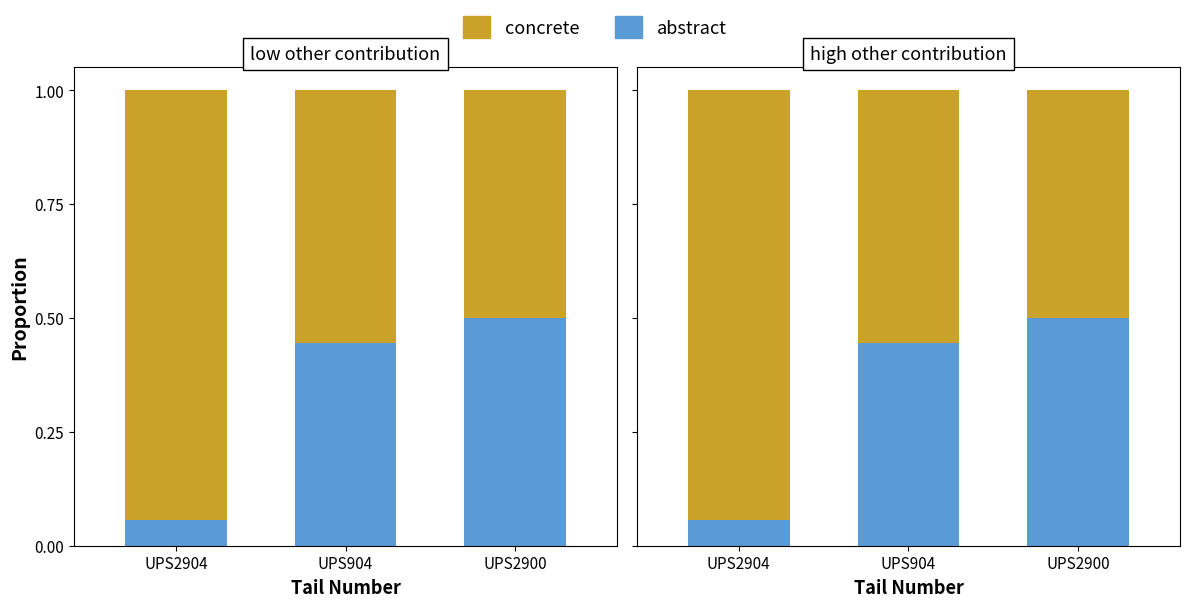

The abstract series shows 0.8 at UPS2900. True or false?

False